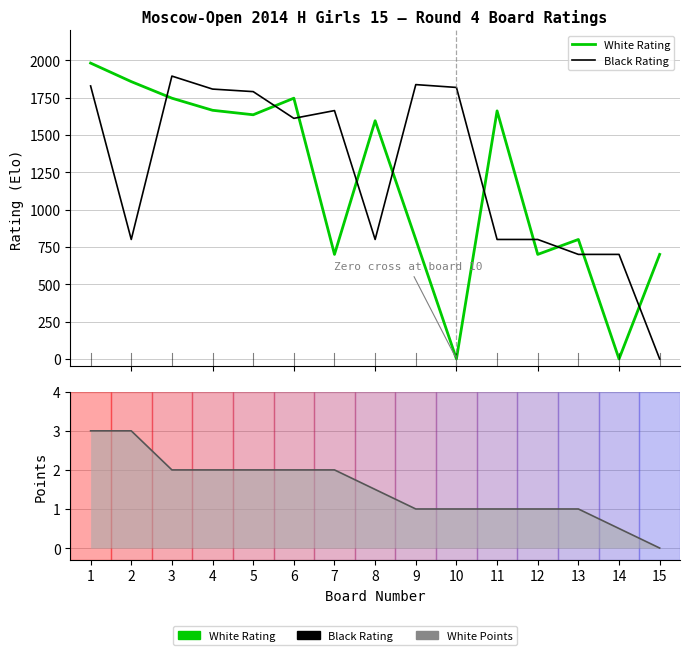

At which label does White Rating first exceed 1595?

1